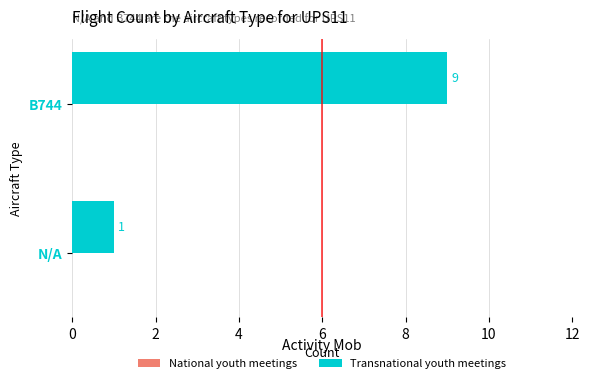

The value at B744 is 6. True or false?

False